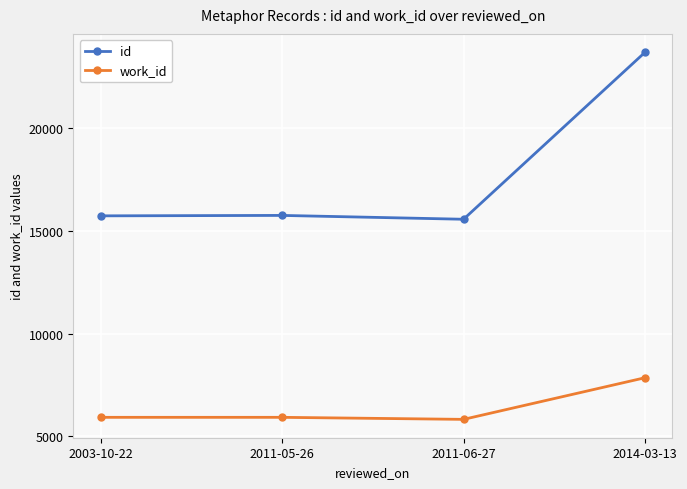

What is the difference between the maximum and second lowest values in the id series?

7963